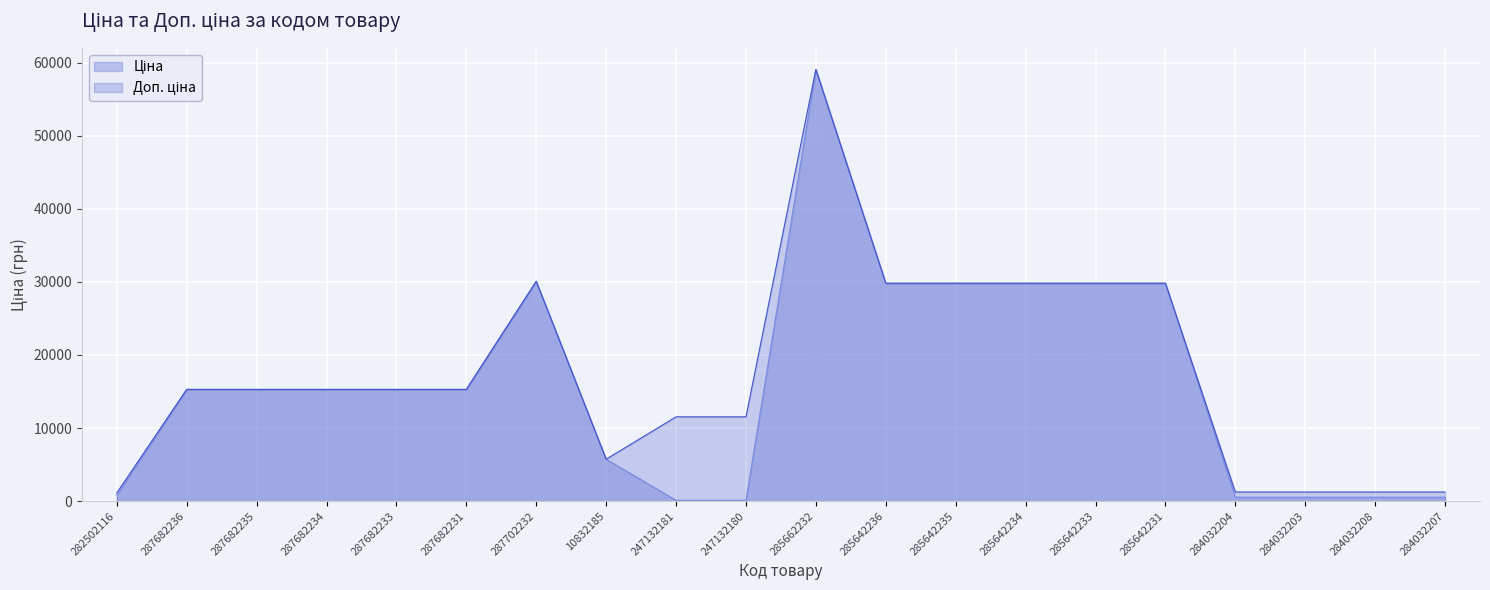

Which has a higher value, 285642235 or 285642231?

285642235